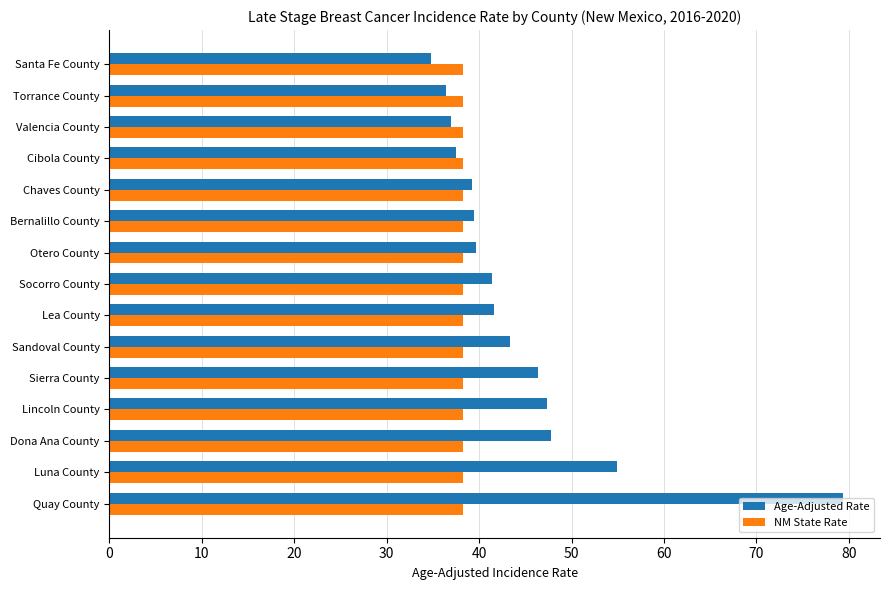

Which series has the largest total across all categories?

Age-Adjusted Rate